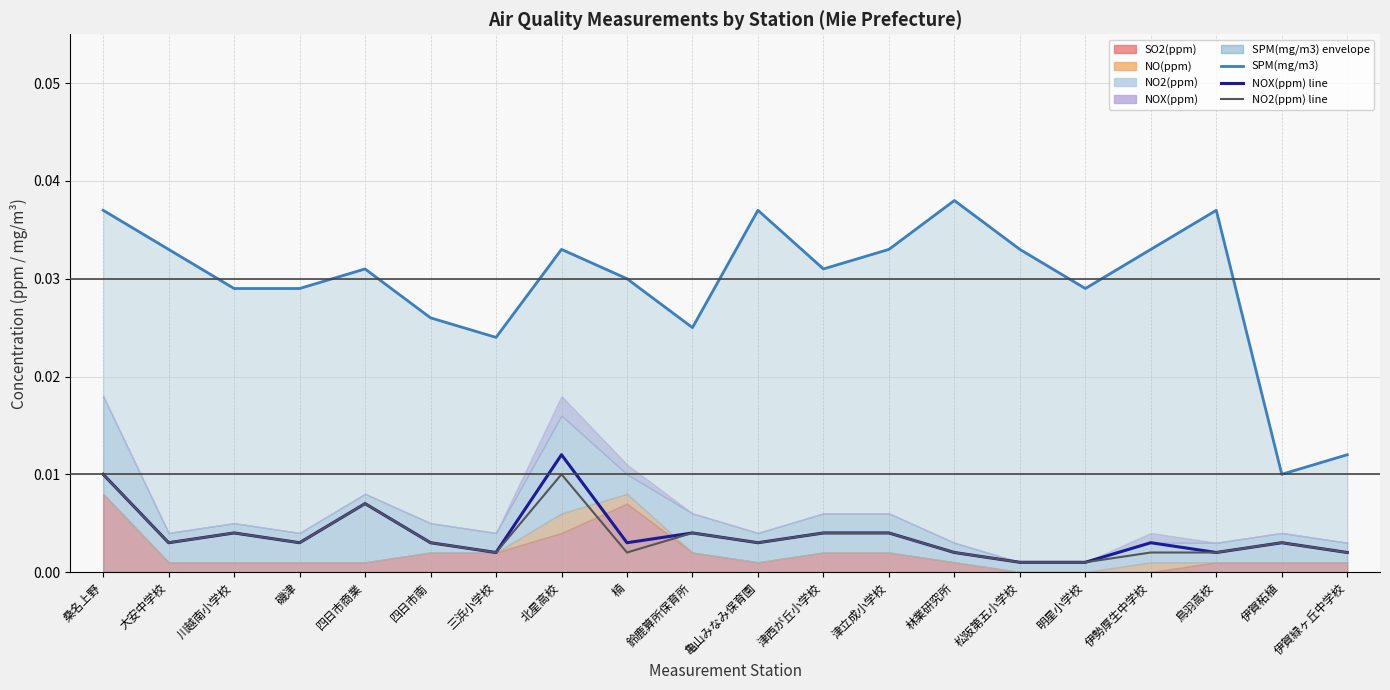

At which category does NOX(ppm) line reach its first local valley?

大安中学校